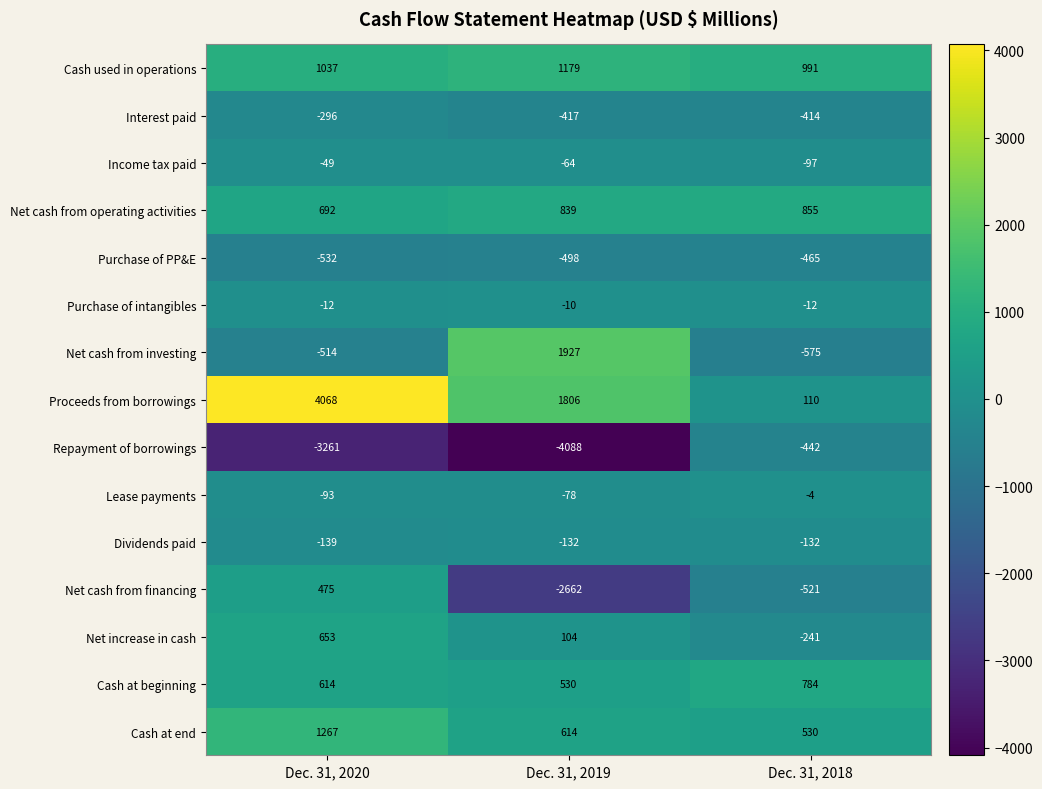

What is the approximate value of Purchase of intangibles at Dec. 31, 2020?

-12